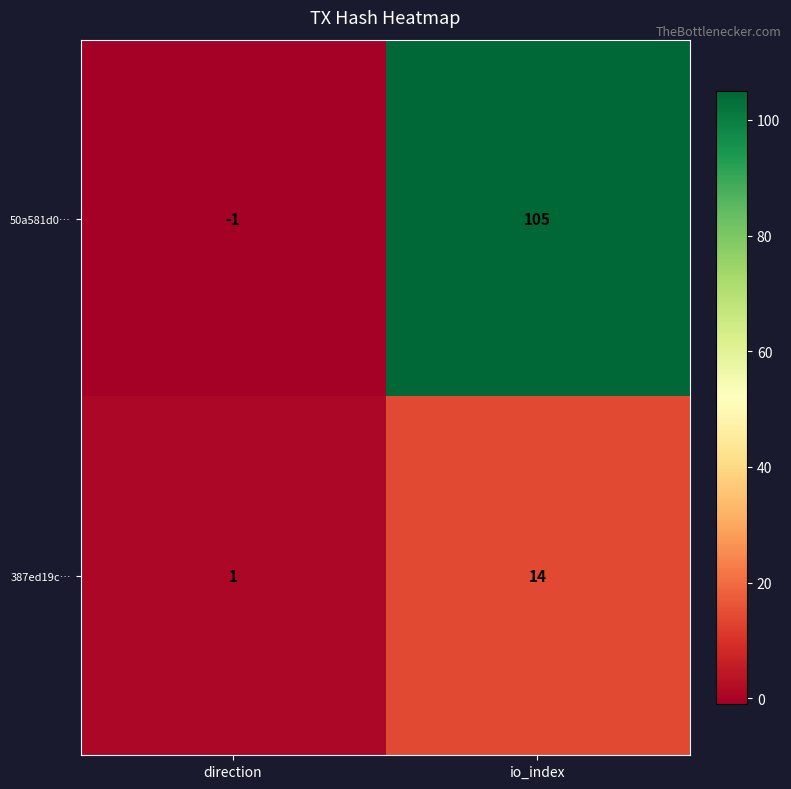

Reading right to left, what are all the values shown in this chart?

50a581d0…: 105	-1
387ed19c…: 14	1